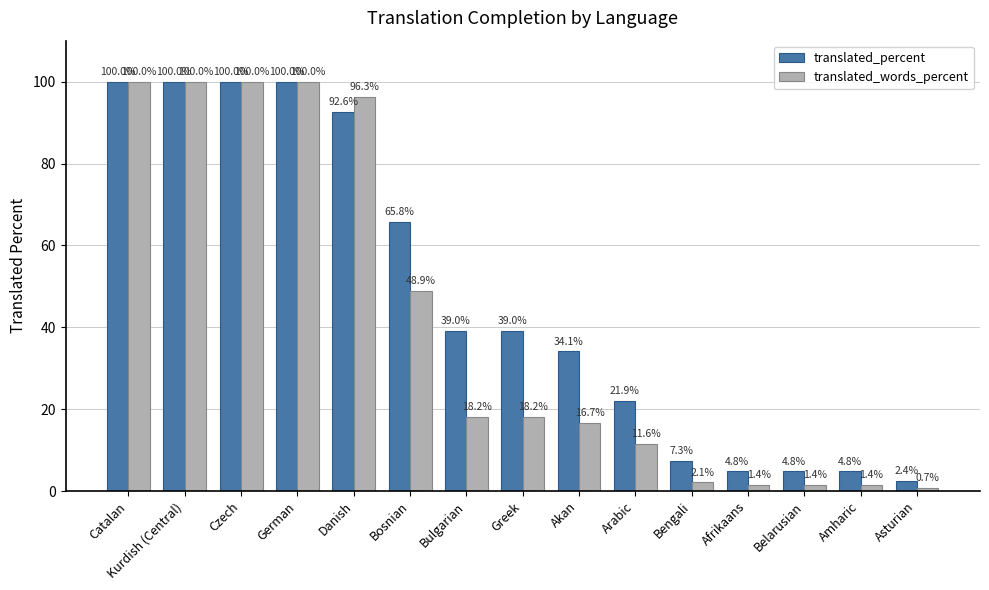

Which category has the lowest value across all series?

Asturian